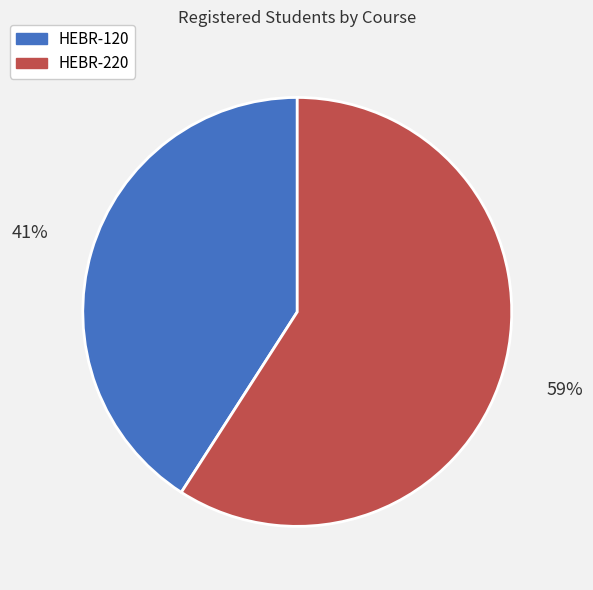

Which slice is the smallest?

HEBR-120